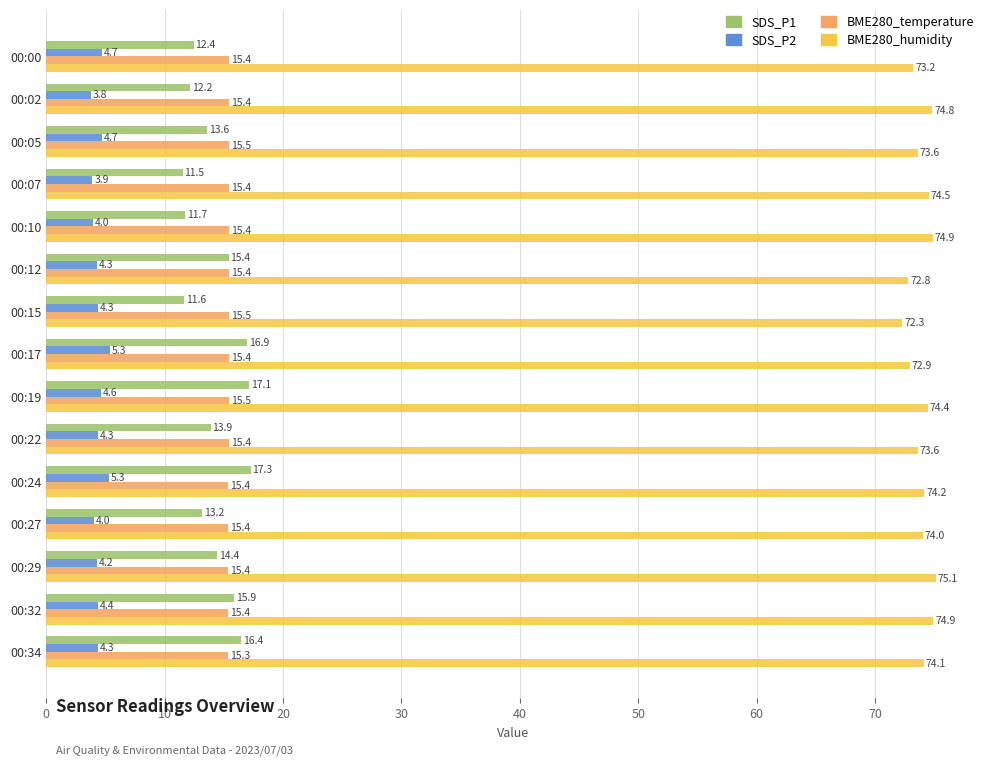

Between 00:02 and 00:34, which series saw the biggest shift?

SDS_P1